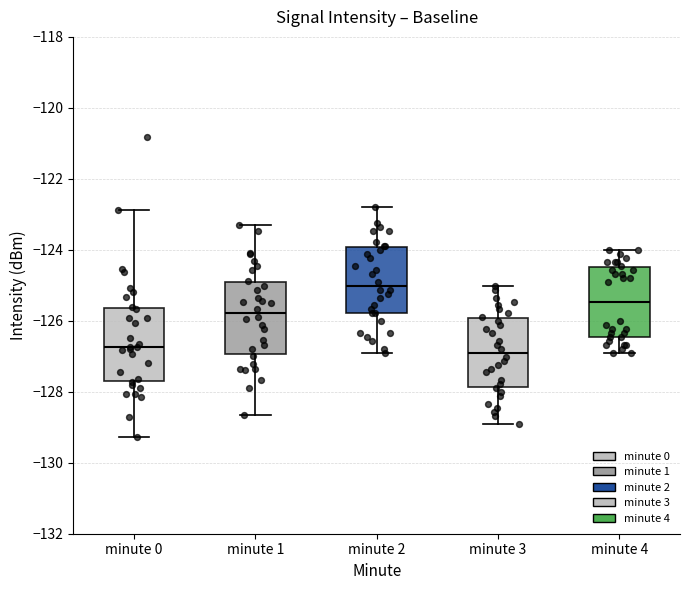

Reading left to right, read every box against the y-axis: the position of its median line, the range the box covers, and the ends of its whiskers. The values are not printed on the chart, so give them approximately, as read against the axis.

minute 0: median -126.8, box -127.6 to -125.6, whiskers -129.2 to -122.8
minute 1: median -125.8, box -127.0 to -125.0, whiskers -128.6 to -123.2
minute 2: median -125.0, box -125.8 to -124.0, whiskers -127.0 to -122.8
minute 3: median -127.0, box -127.8 to -126.0, whiskers -129.0 to -125.0
minute 4: median -125.4, box -126.4 to -124.4, whiskers -127.0 to -124.0